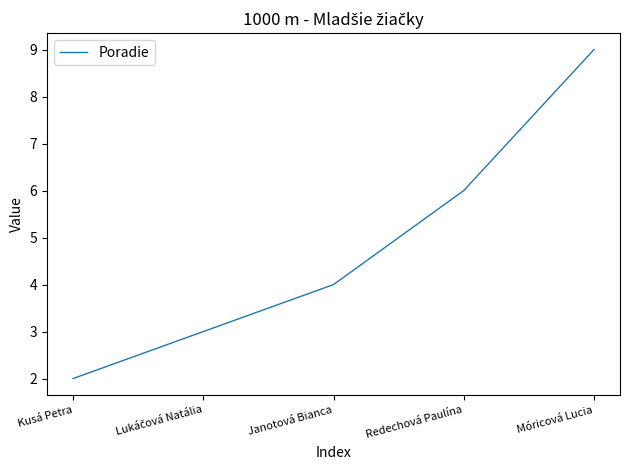

What is the approximate value at Janotová Bianca?

4